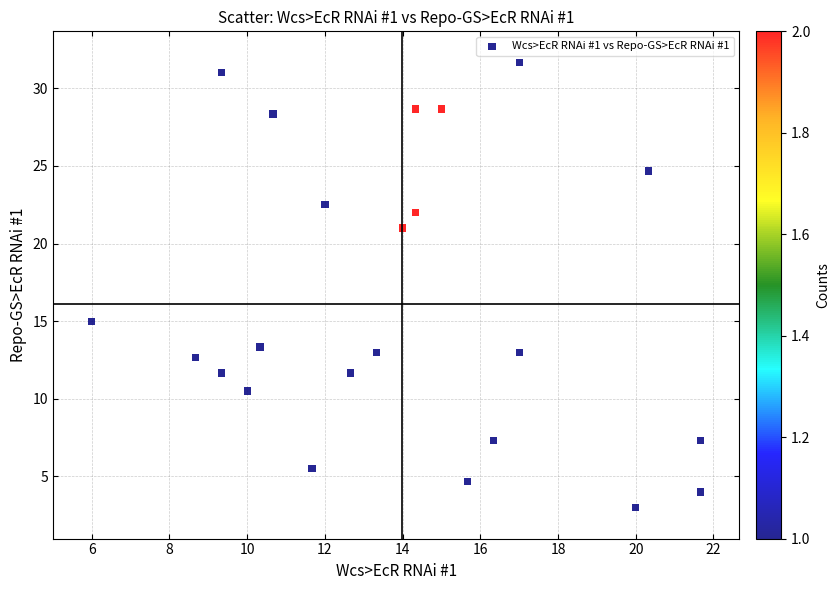

What Y value in the scatter plot is closest to 17?

15.0